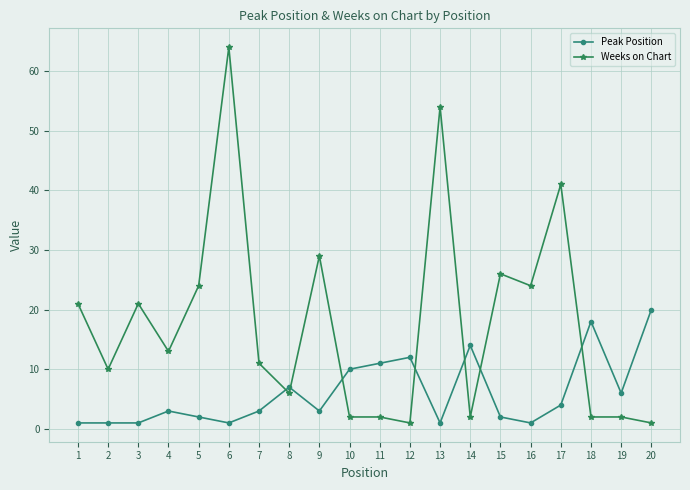

Which series has the widest spread of values?

Weeks on Chart